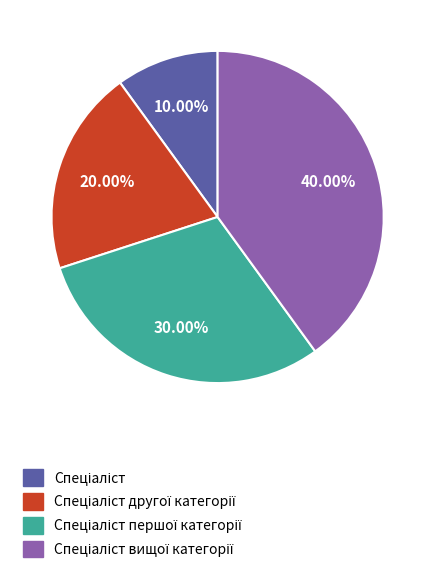

Is there a majority slice in this chart?

No